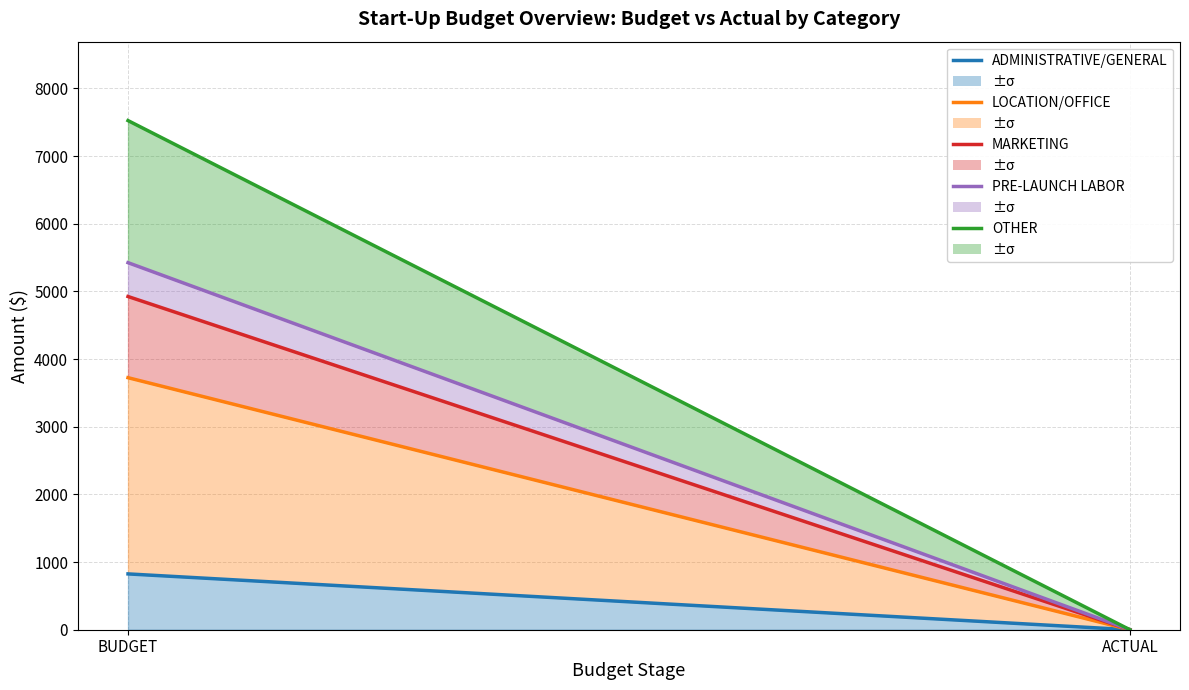

Reading left to right, extract all data points from this chart.

ADMINISTRATIVE/GENERAL: BUDGET=825	ACTUAL=0
LOCATION/OFFICE: BUDGET=3725	ACTUAL=0
MARKETING: BUDGET=4925	ACTUAL=0
PRE-LAUNCH LABOR: BUDGET=5425	ACTUAL=0
OTHER: BUDGET=7525	ACTUAL=0